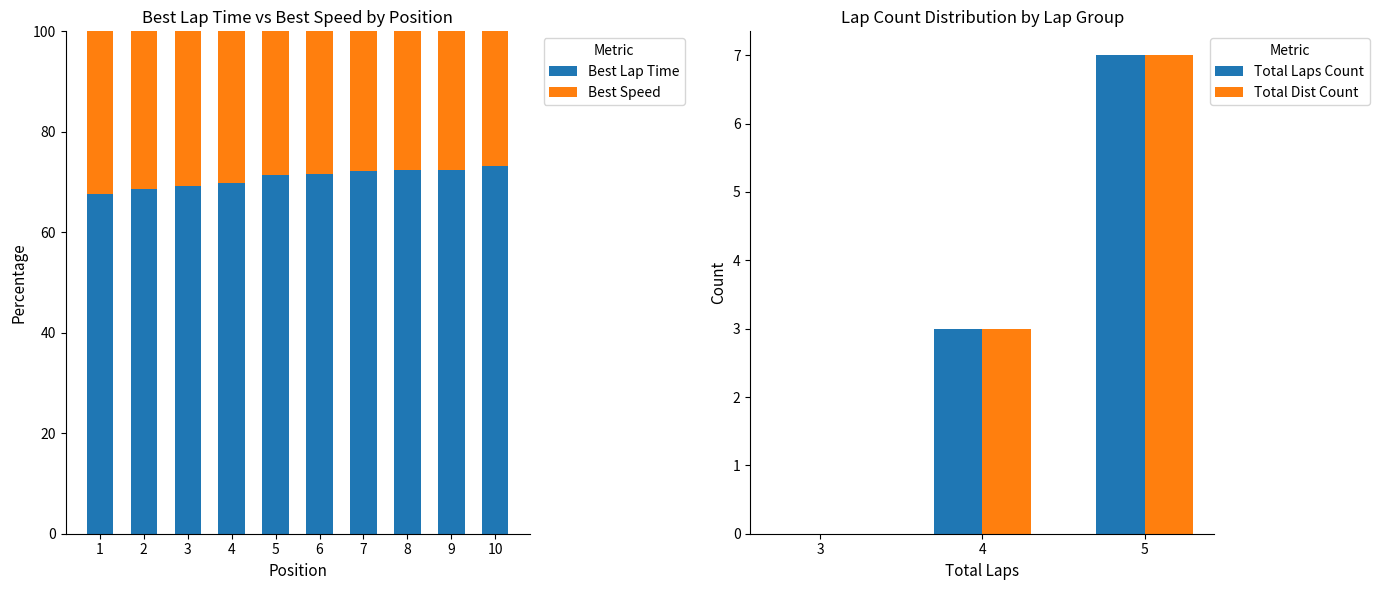

What is the value of the 5th bar from the left?

71.4